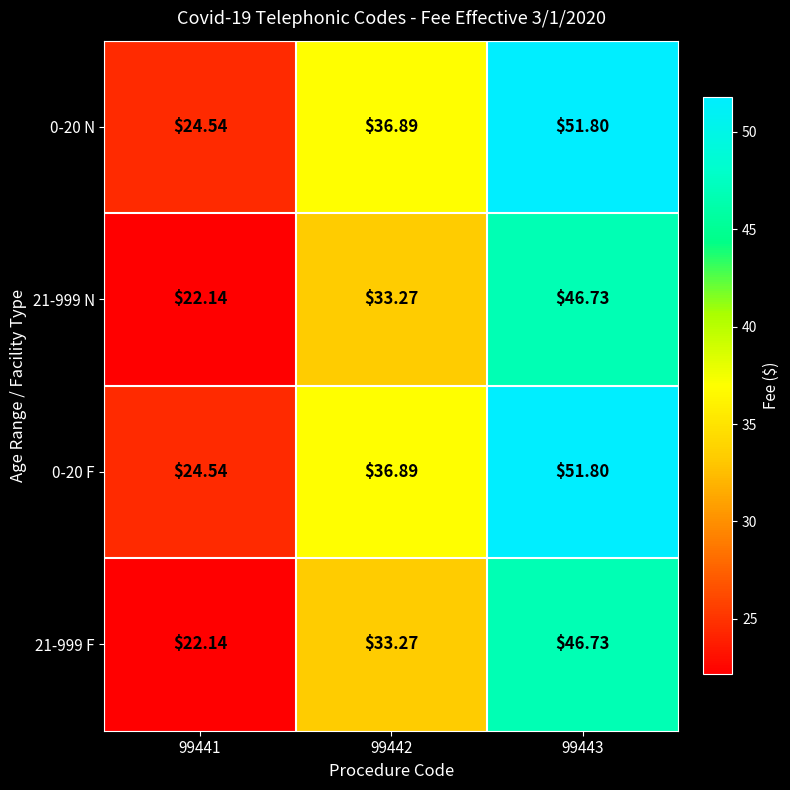

Reading left to right, transcribe all the data shown in this chart.

0-20 N: 99441=24.5	99442=36.9	99443=51.8
21-999 N: 99441=22.1	99442=33.3	99443=46.7
0-20 F: 99441=24.5	99442=36.9	99443=51.8
21-999 F: 99441=22.1	99442=33.3	99443=46.7